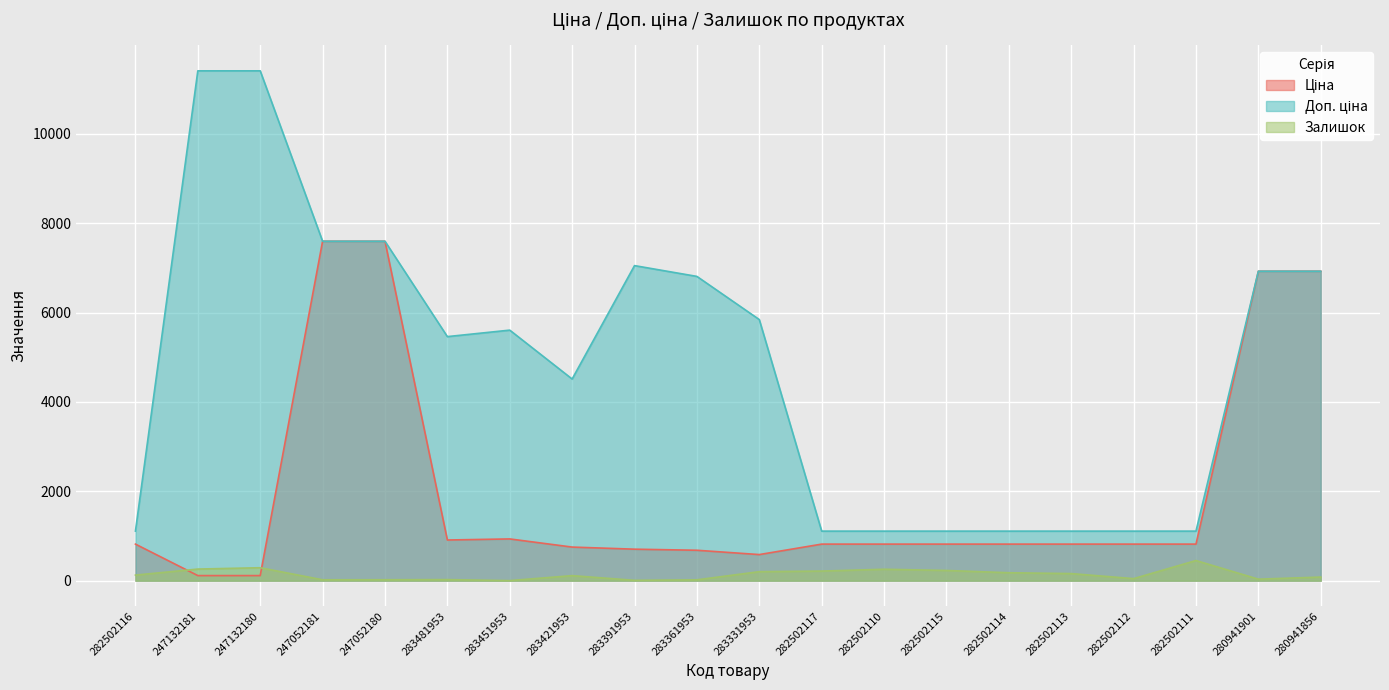

Where is Залишок nearest to the value 226?

282502115